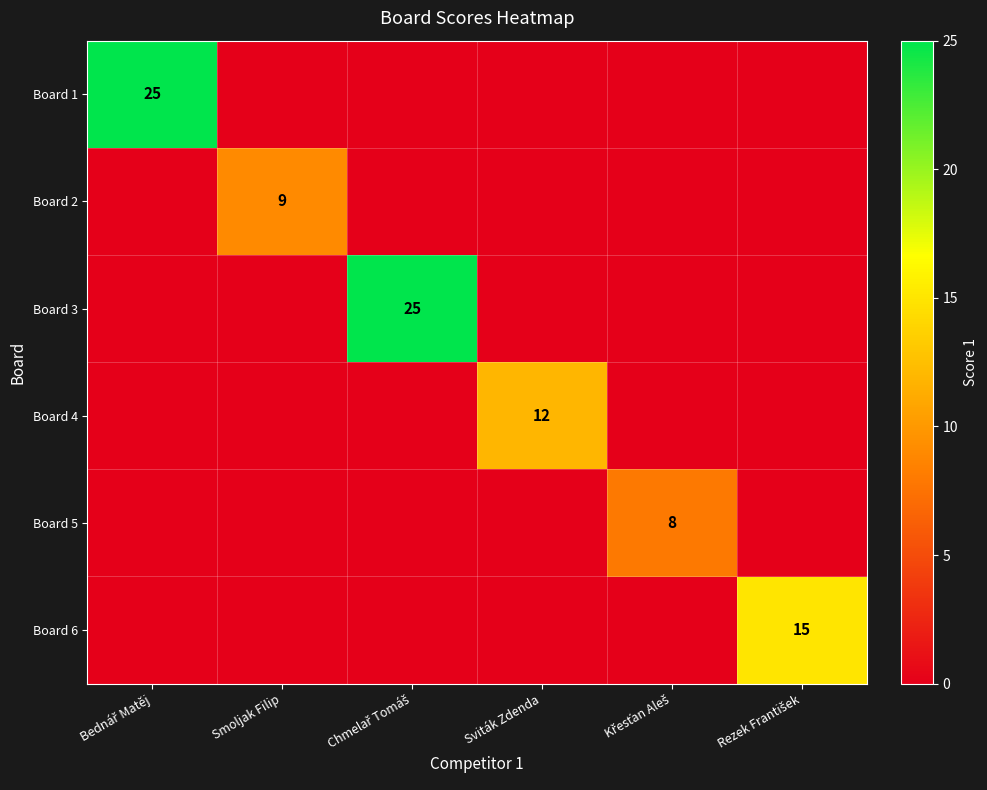

At how many categories does at least one series exceed 21?

2